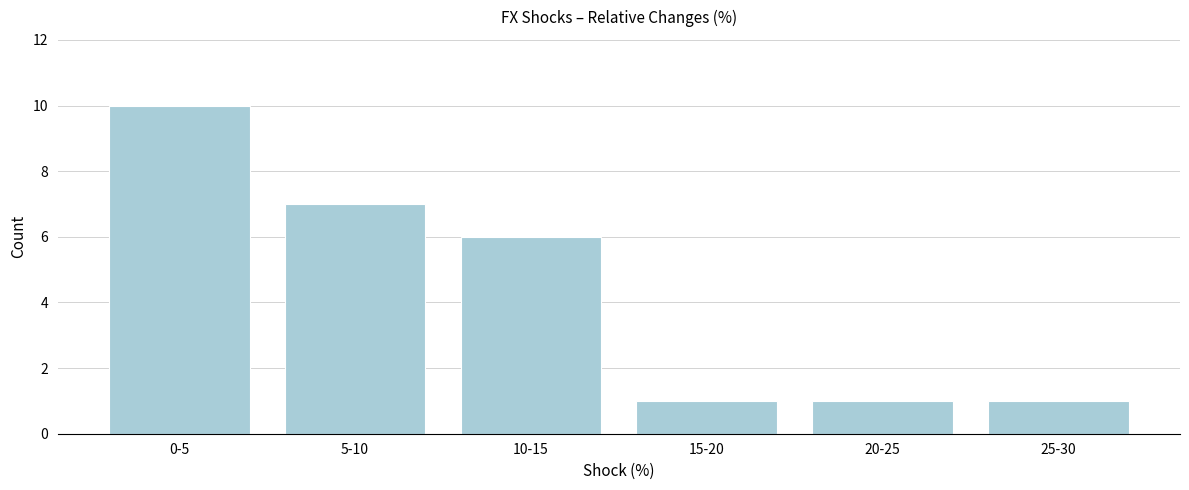

Reading right to left, list all the values displayed in this chart.

25-30=1	20-25=1	15-20=1	10-15=6	5-10=7	0-5=10